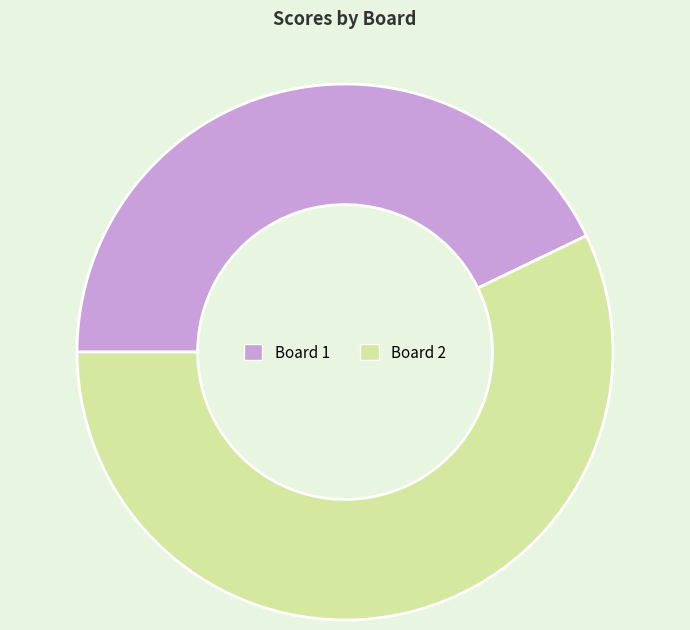

Which category has the biggest portion of the pie?

Board 2